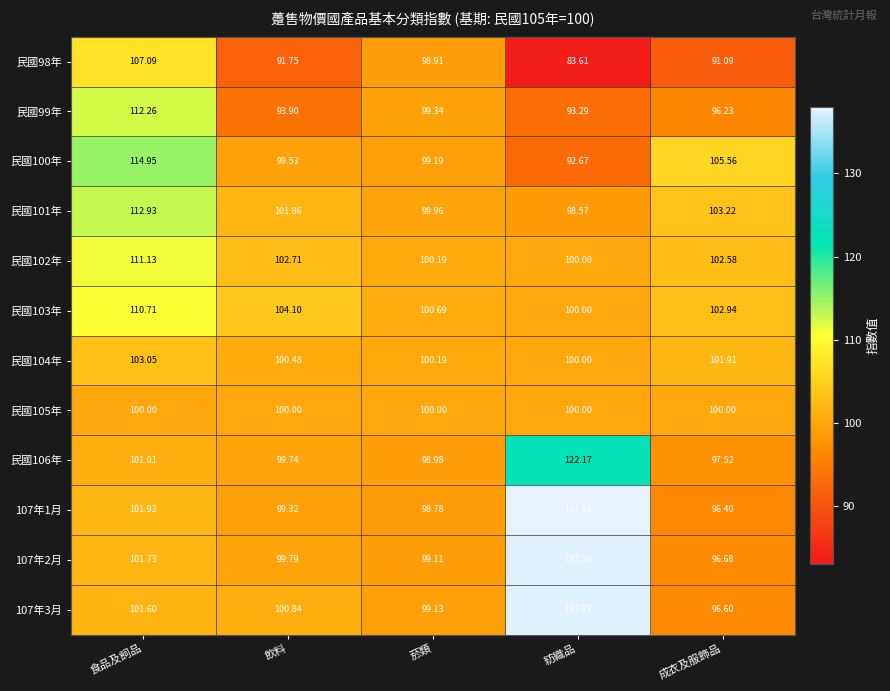

Is the value of 民國104年 at 菸類 greater than the value of 107年3月 at 飲料?

No